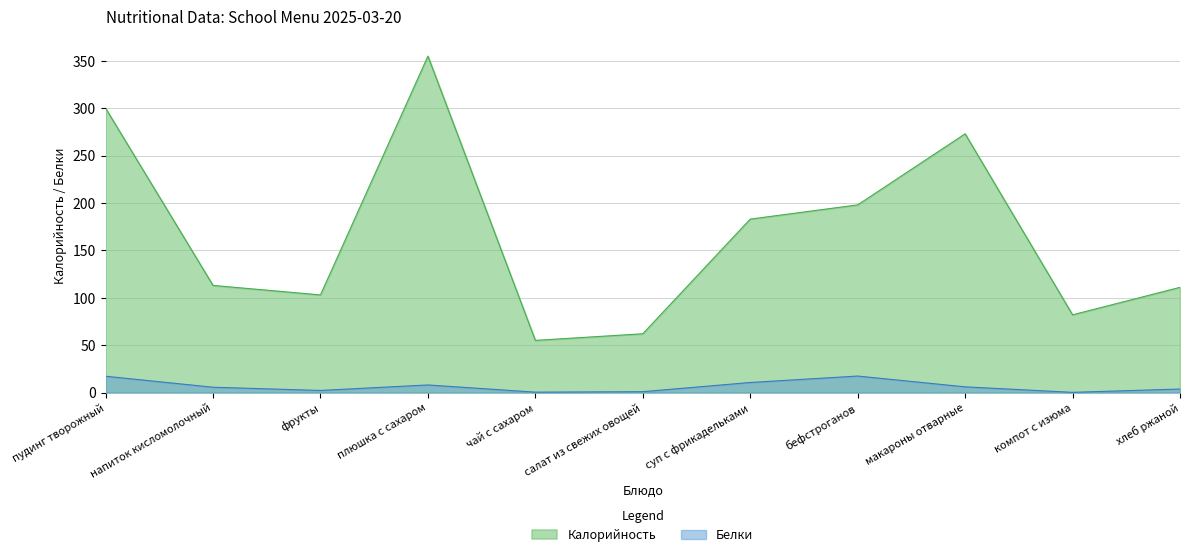

Rank the series at салат из свежих овощей from highest to lowest value.

Калорийность, Белки